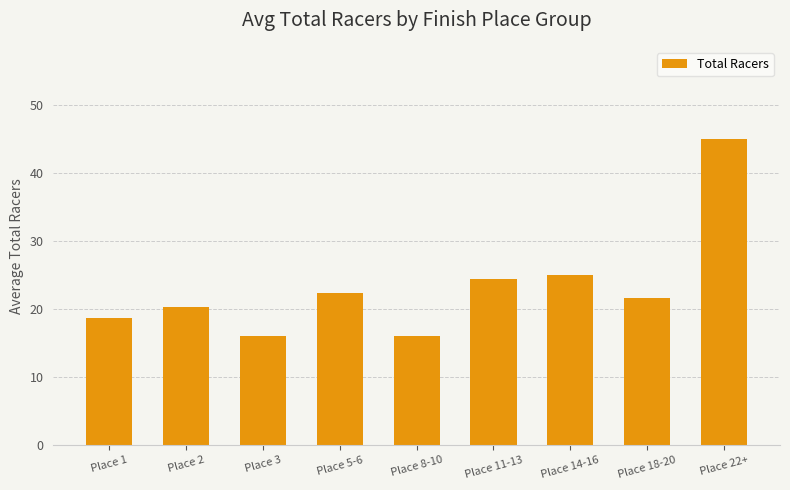

Approximately how many times larger is the value at Place 8-10 compared to Place 5-6?

0.7